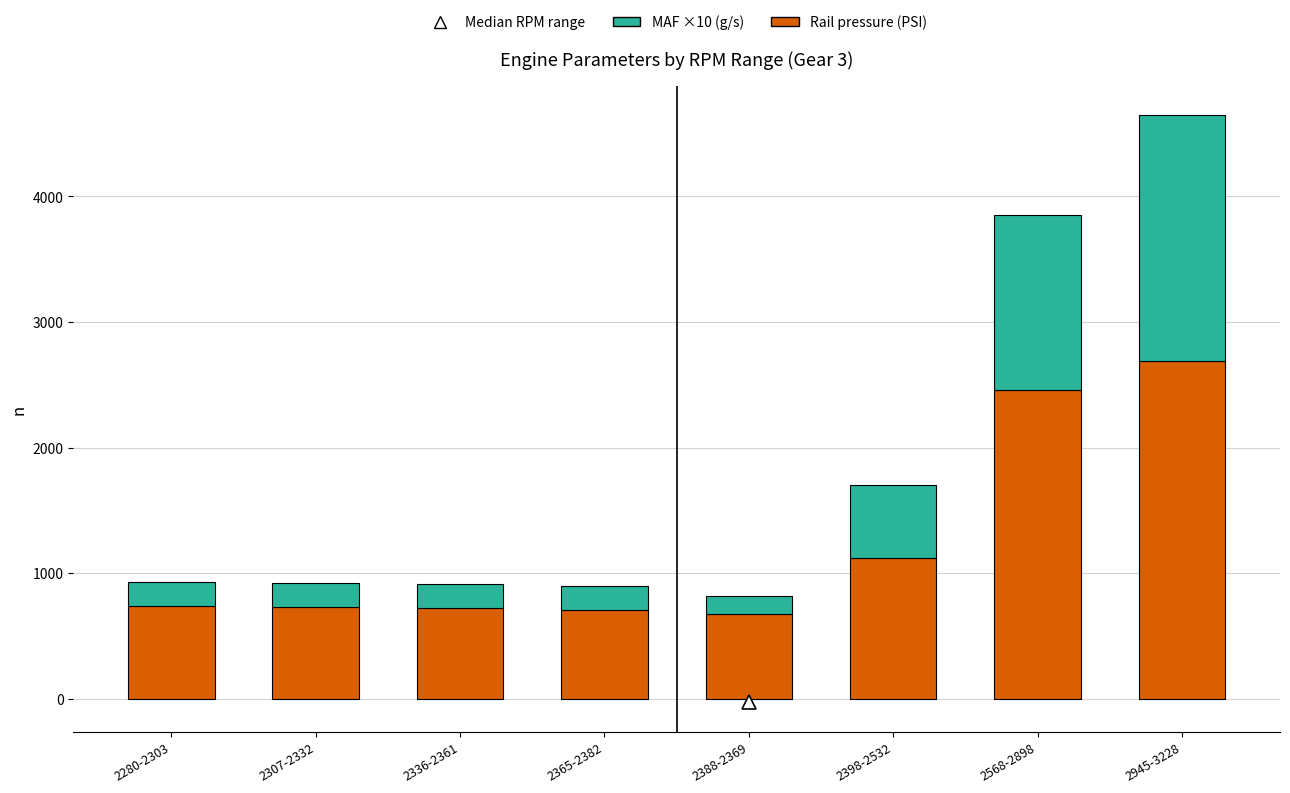

What is the total value across all series at 2945-3228?

4643.5